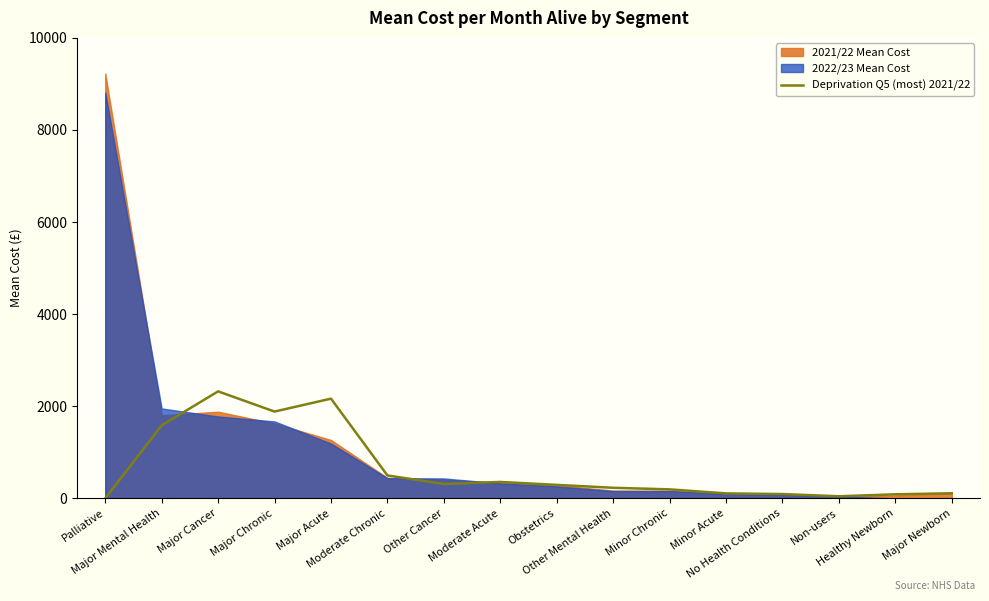

At which category does the data reach its first local peak?

Major Cancer